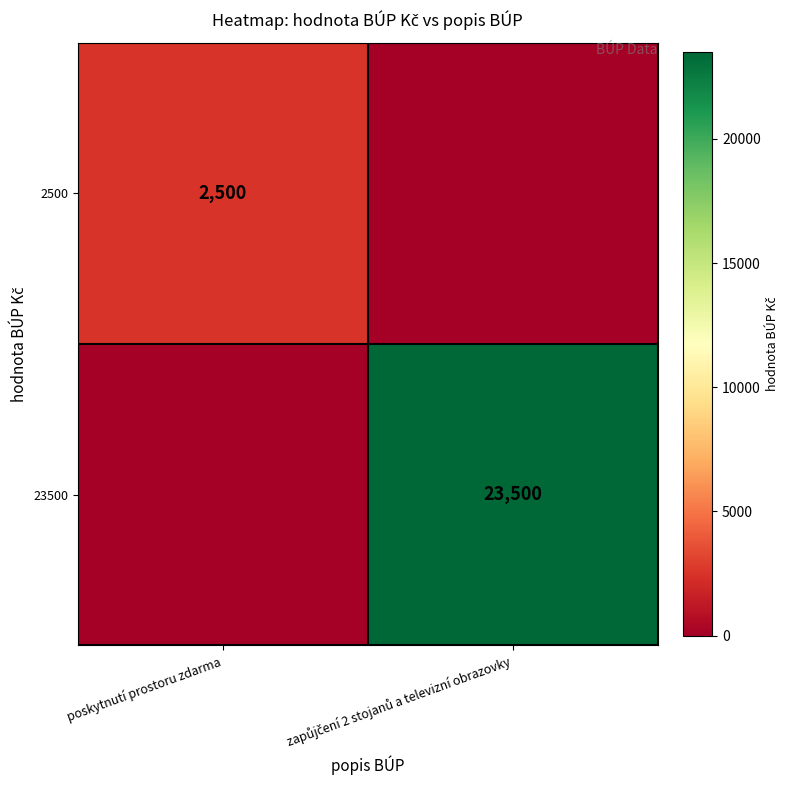

Is it true that 2500 equals 2500 at poskytnutí prostoru zdarma?

True